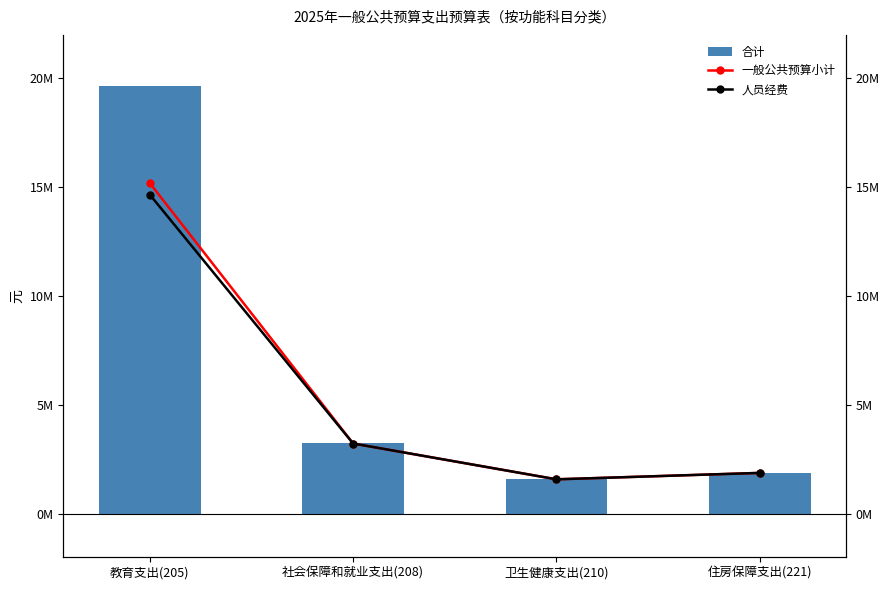

Reading left to right, extract all data points from this chart.

合计: 19666938.8	3236877.8	1580155.2	1875132.0
一般公共预算小计: 15188946.8	3226005.8	1580155.2	1875132.0
人员经费: 14659371.8	3226005.8	1580155.2	1875132.0